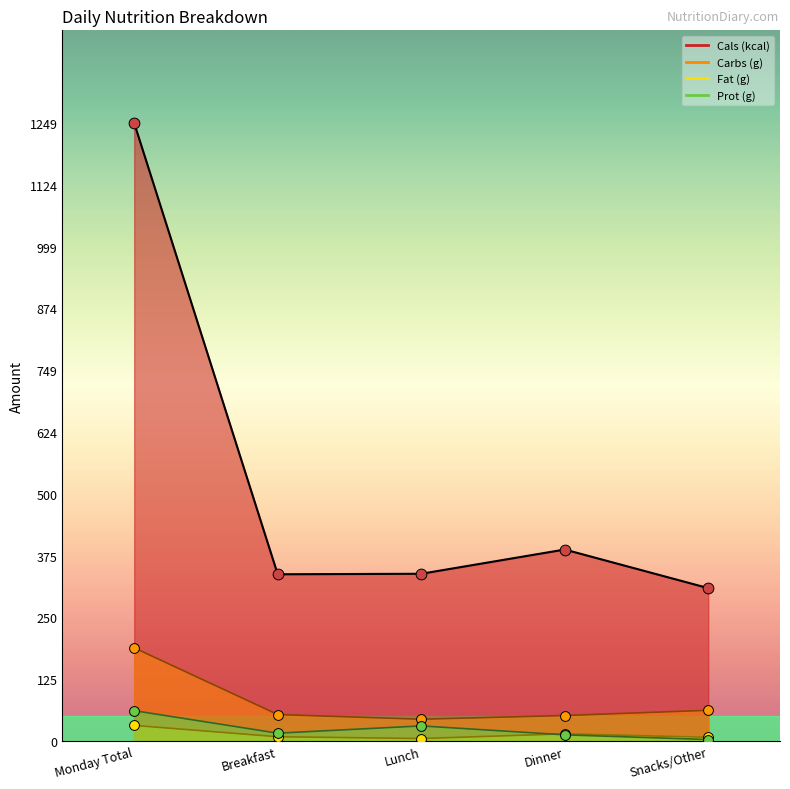

Which series has the largest total across all categories?

Cals (kcal)